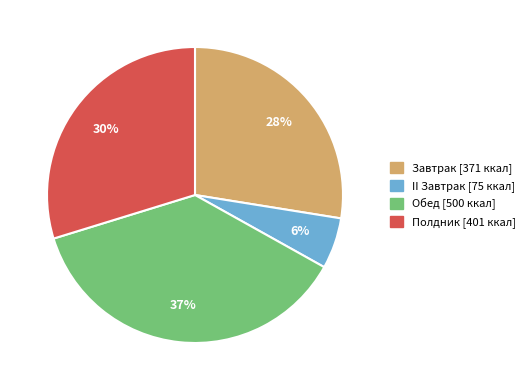

To the nearest percent, what is the average slice percentage?

25%